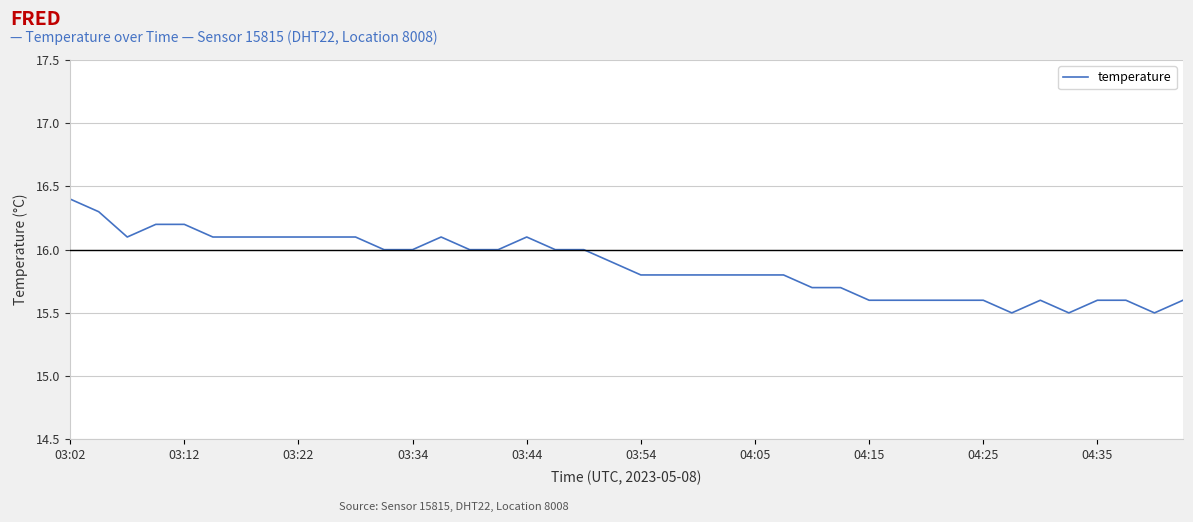

What is the smallest value displayed?

15.5